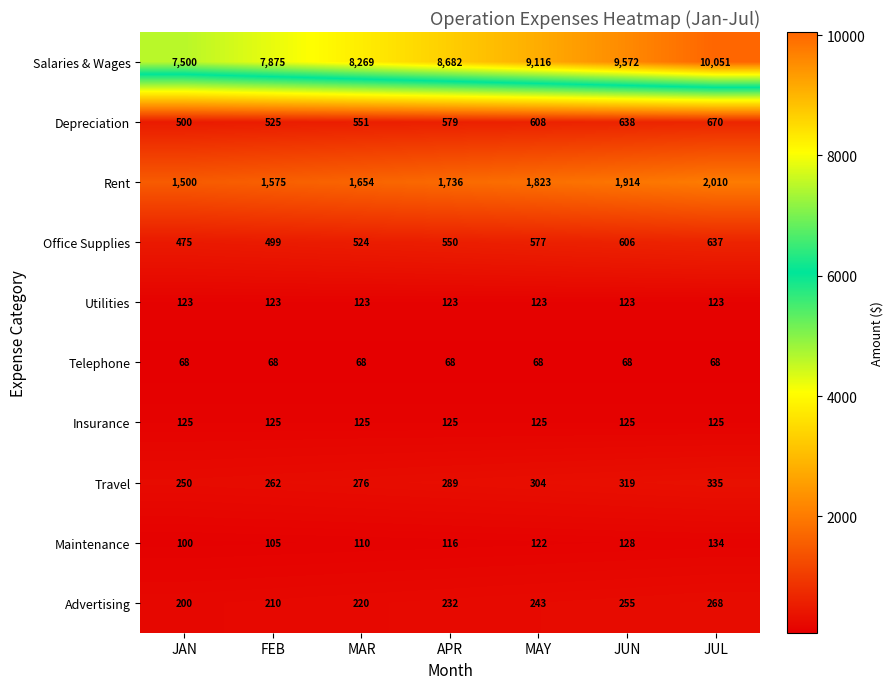

What is the spread (max minus min) of values at JAN?

7432